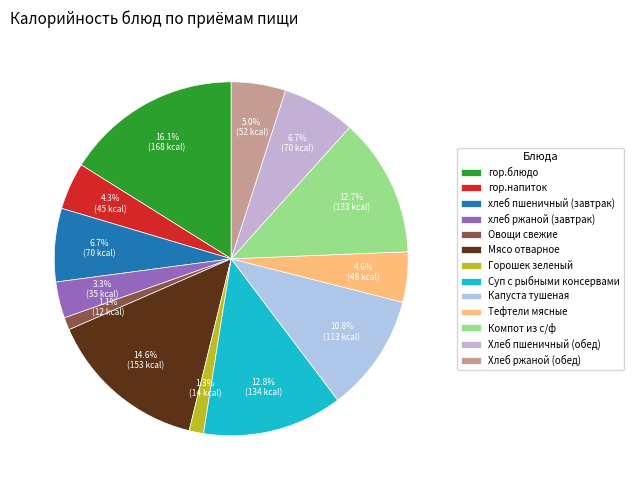

Count the number of slices in the pie.

13